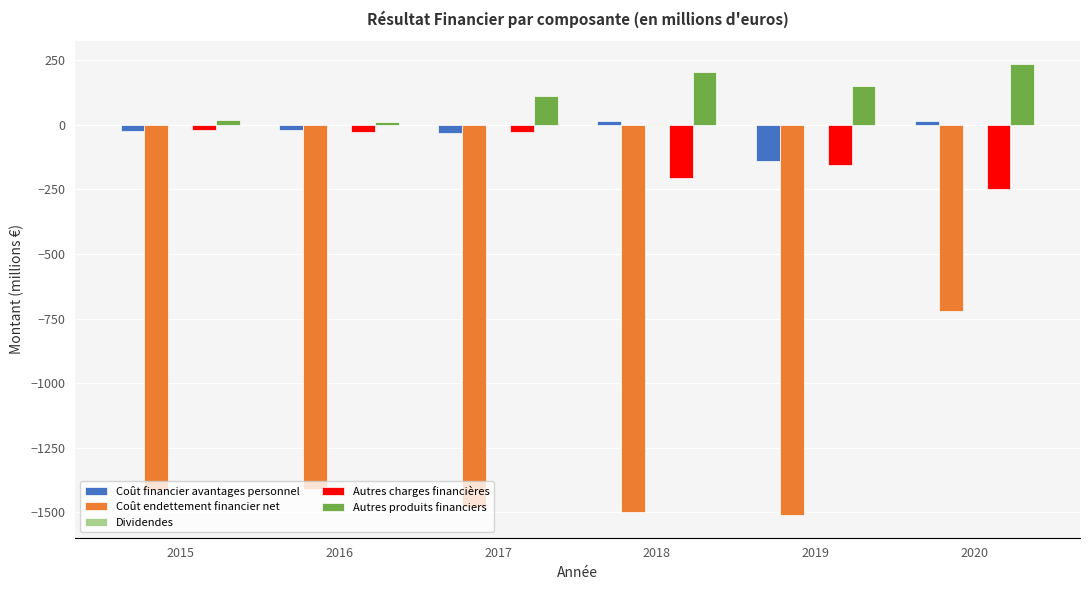

Which series has the largest total across all categories?

Autres produits financiers